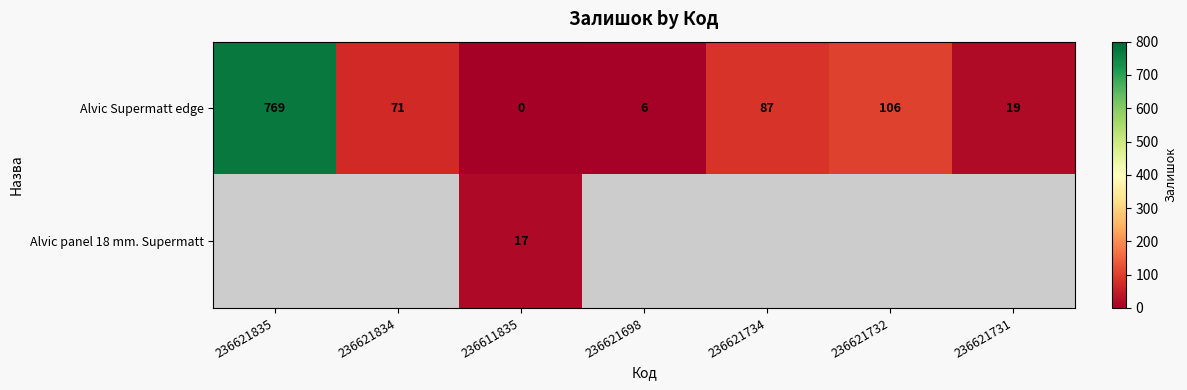

Is it true that Alvic Supermatt edge equals 181.3 at 236621732?

False